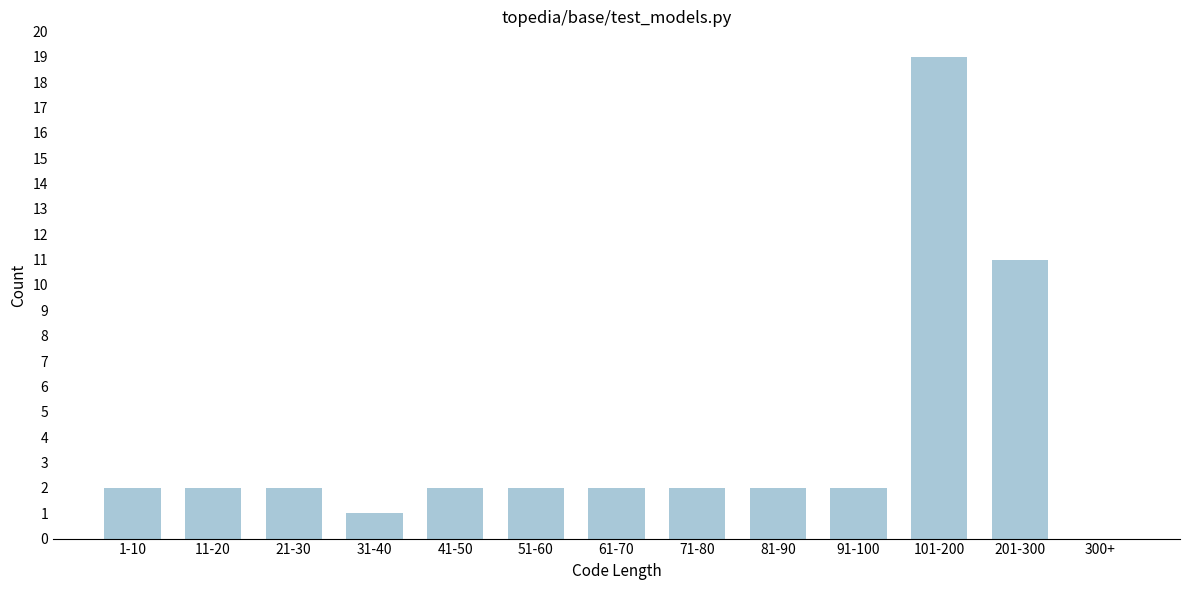

Reading left to right, what are all the values shown in this chart?

1-10=2	11-20=2	21-30=2	31-40=1	41-50=2	51-60=2	61-70=2	71-80=2	81-90=2	91-100=2	101-200=19	201-300=11	300+=0